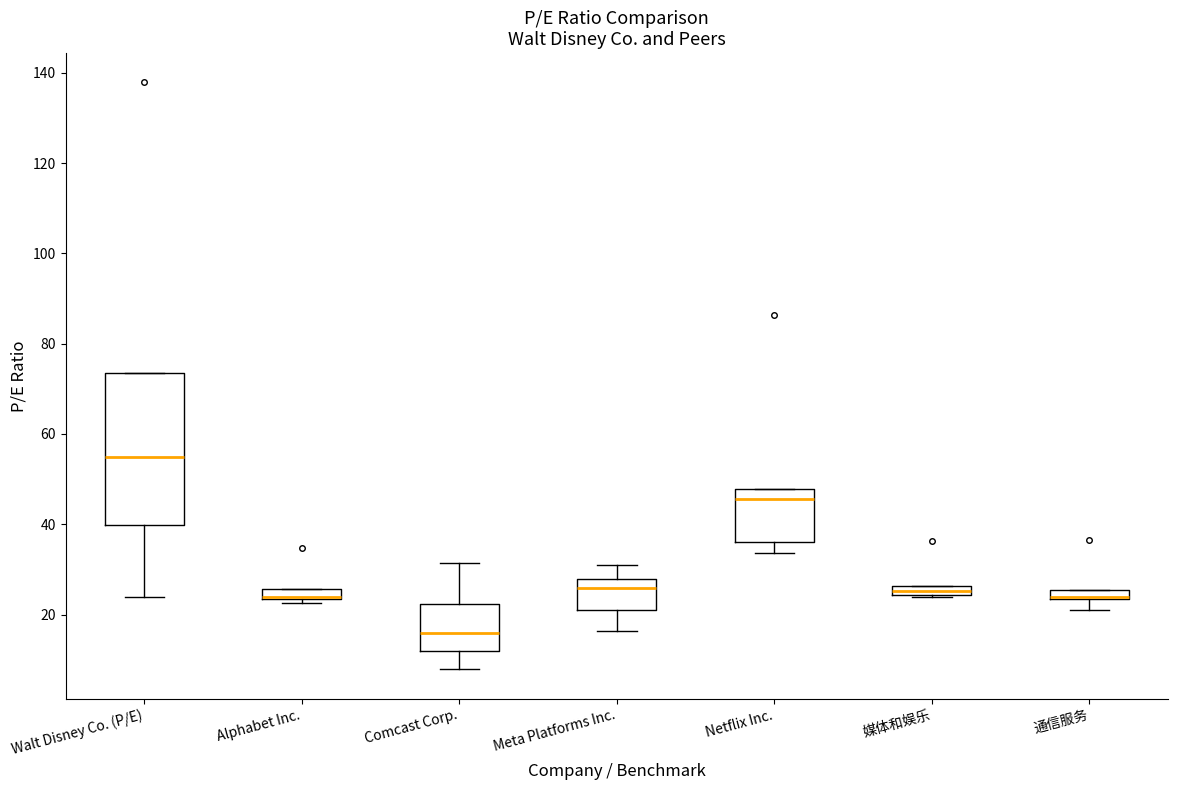

Where is the upper edge of the box for Netflix Inc. on the y-axis? The values are not printed on the chart, so give them approximately, as read against the axis.

48